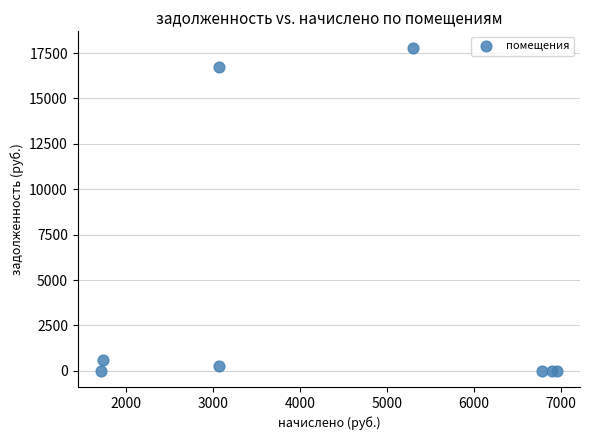

What is the average Y value?

4425.2